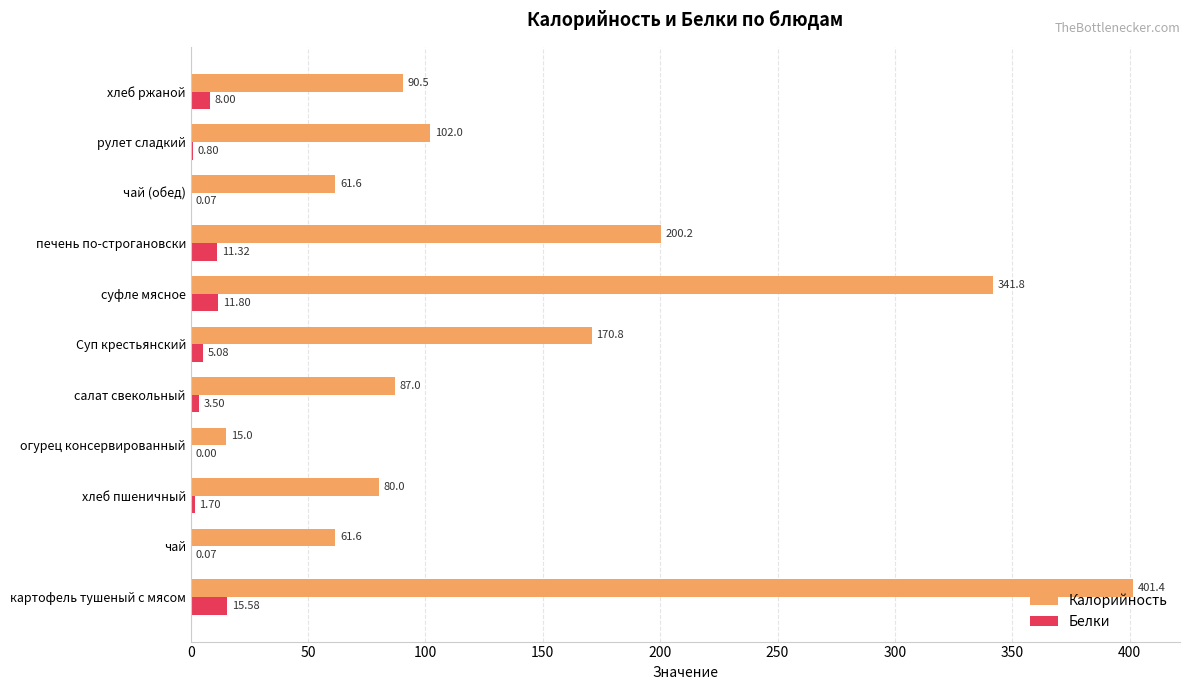

What are all the series names shown in the legend?

Калорийность, Белки